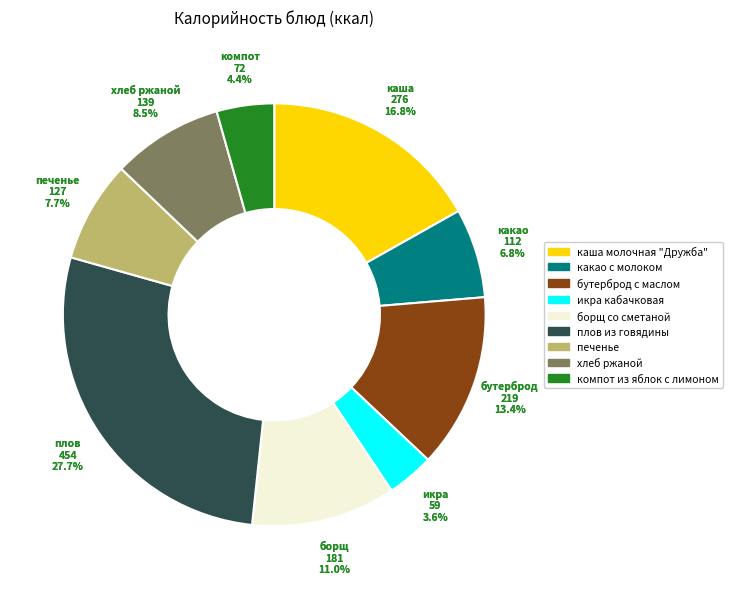

To the nearest percent, what is the difference between the борщ со сметаной and какао с молоком slice percentages?

4%